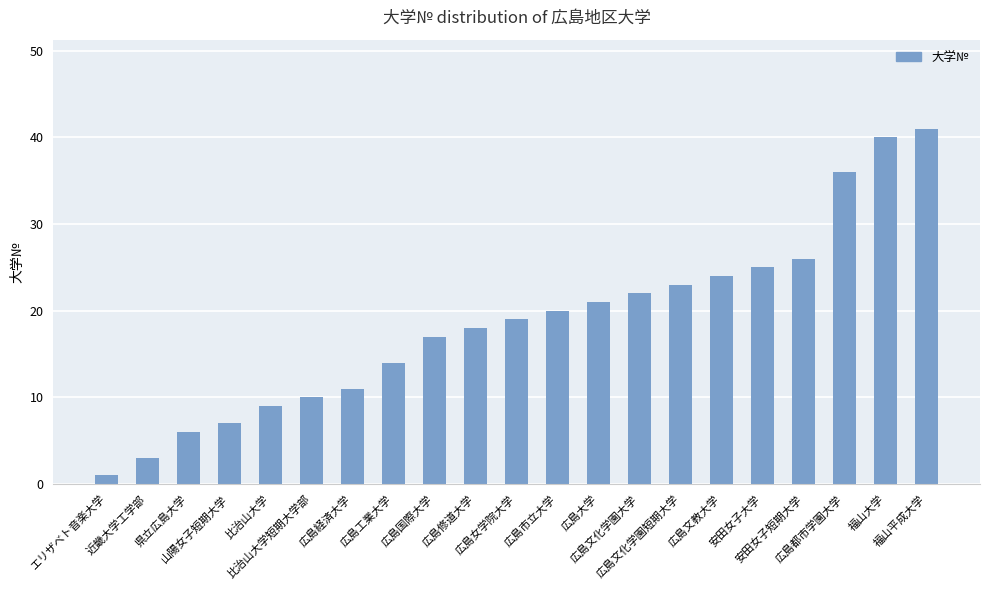

Reading left to right, what are all the values shown in this chart?

エリザベト音楽大学=1	近畿大学工学部=3	県立広島大学=6	山陽女子短期大学=7	比治山大学=9	比治山大学短期大学部=10	広島経済大学=11	広島工業大学=14	広島国際大学=17	広島修道大学=18	広島女学院大学=19	広島市立大学=20	広島大学=21	広島文化学園大学=22	広島文化学園短期大学=23	広島文教大学=24	安田女子大学=25	安田女子短期大学=26	広島都市学園大学=36	福山大学=40	福山平成大学=41